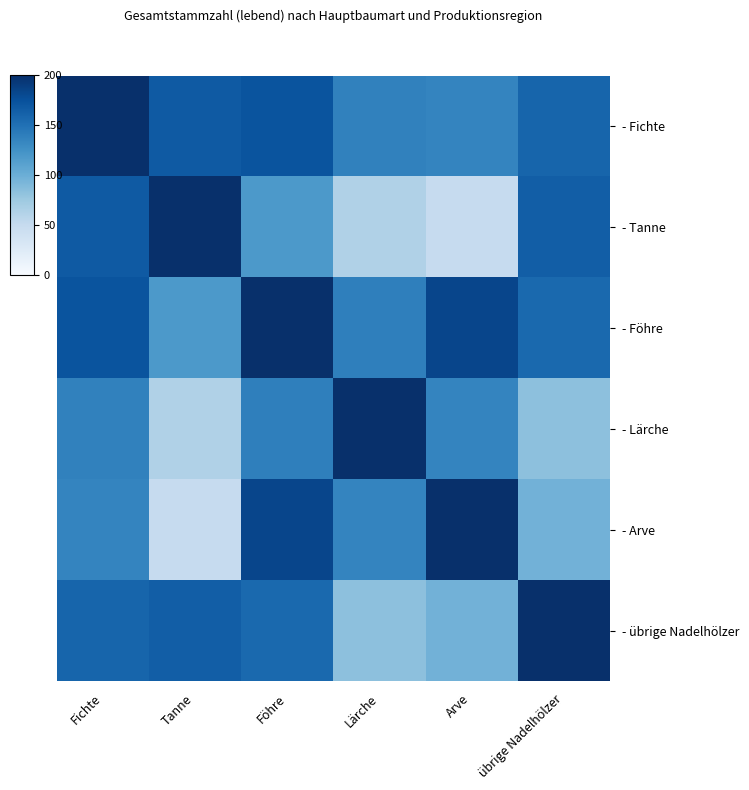

What is the spread (max minus min) of values at Fichte?

65.0